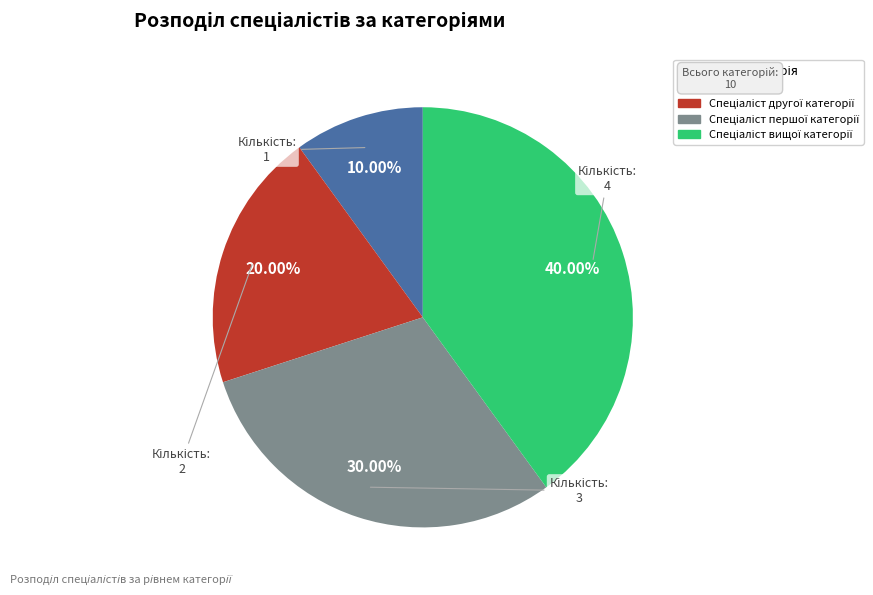

To the nearest percent, what is the average slice percentage?

25%